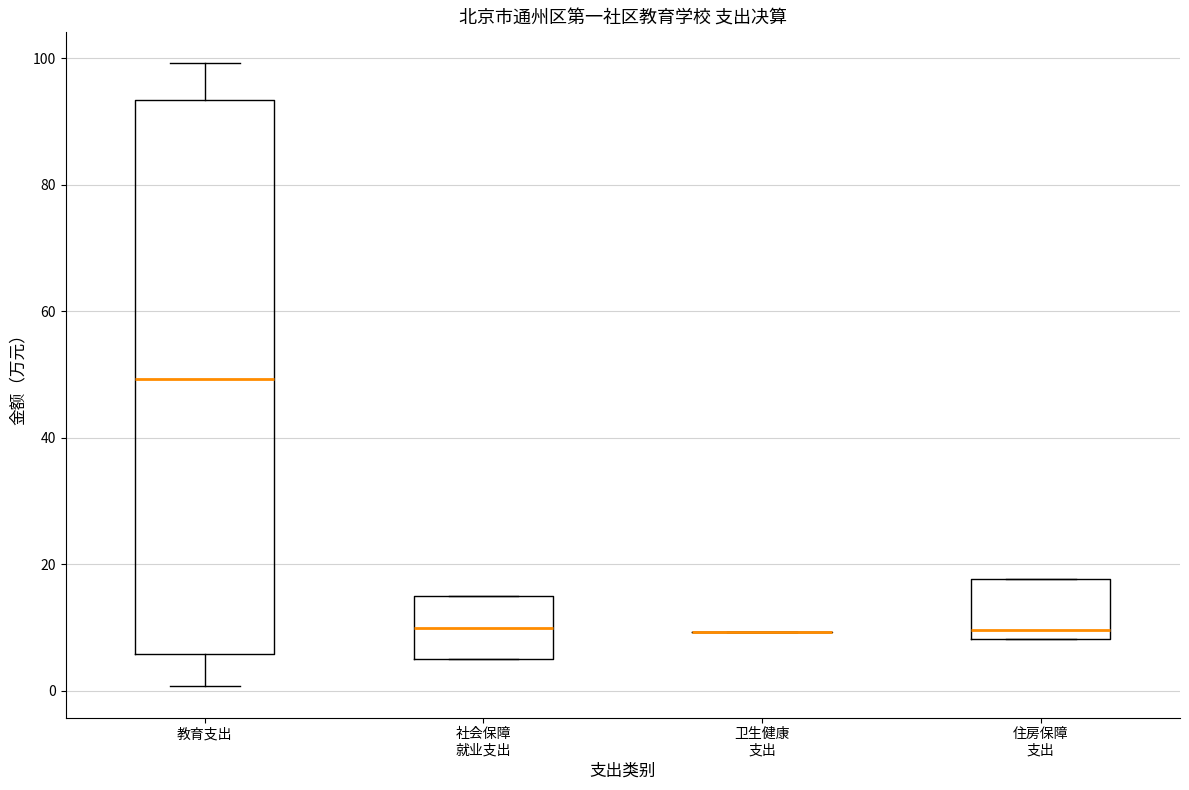

Reading left to right, read every box against the y-axis: the position of its median line, the range the box covers, and the ends of its whiskers. The values are not printed on the chart, so give them approximately, as read against the axis.

教育支出: median 50, box 6 to 94, whiskers 0 to 100
社会保障 就业支出: median 10, box 4 to 14, whiskers 4 to 14
卫生健康 支出: box collapsed to a line at 10, whiskers 10 to 10
住房保障 支出: median 10, box 8 to 18, whiskers 8 to 18